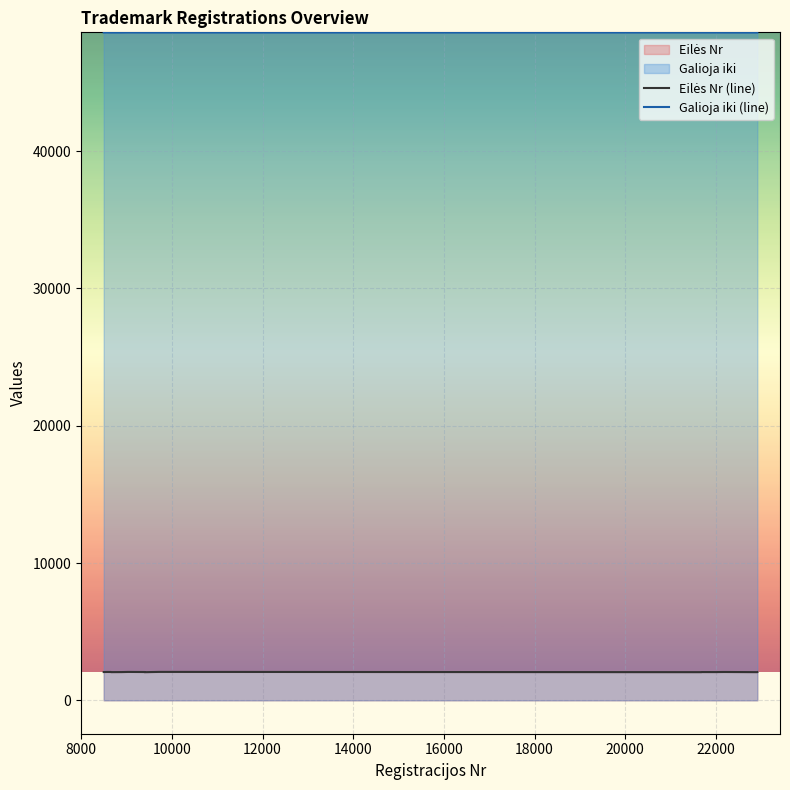

Which series has the largest total across all categories?

Galioja iki (line)